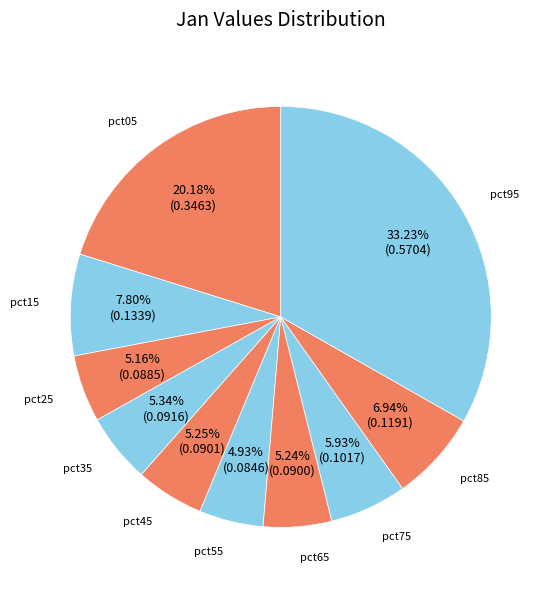

What is the largest slice in the pie chart?

pct95